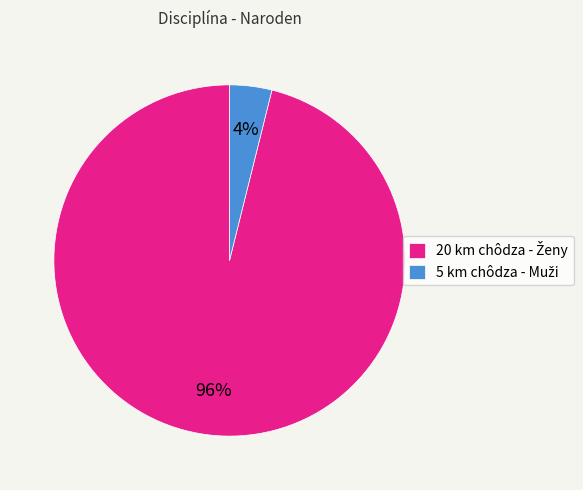

To the nearest percent, what is the average slice percentage?

50%